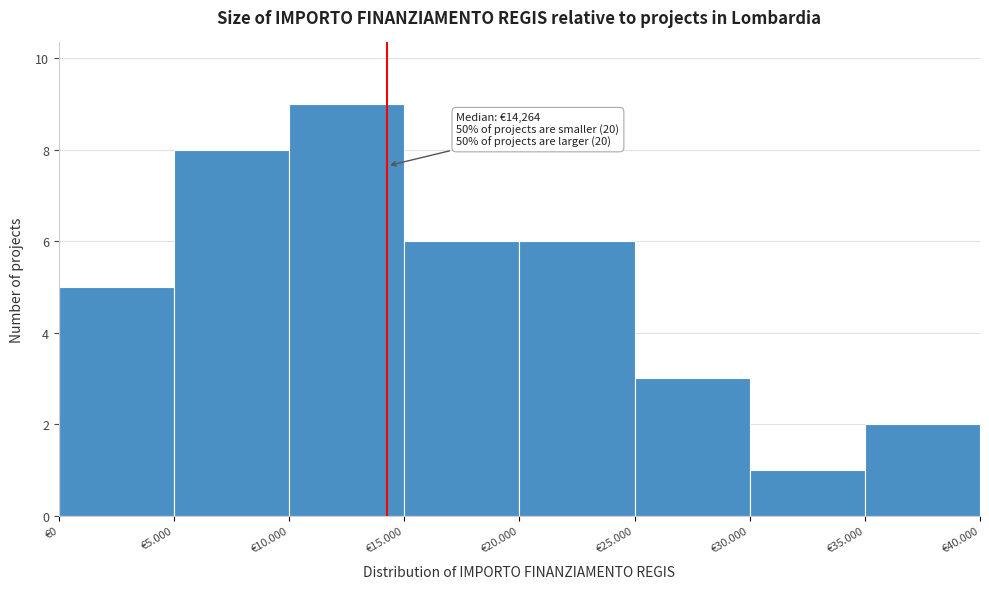

Reading left to right, transcribe all the data shown in this chart.

€0=5	€5.000=8	€10.000=9	€15.000=6	€20.000=6	€25.000=3	€30.000=1	€35.000=2